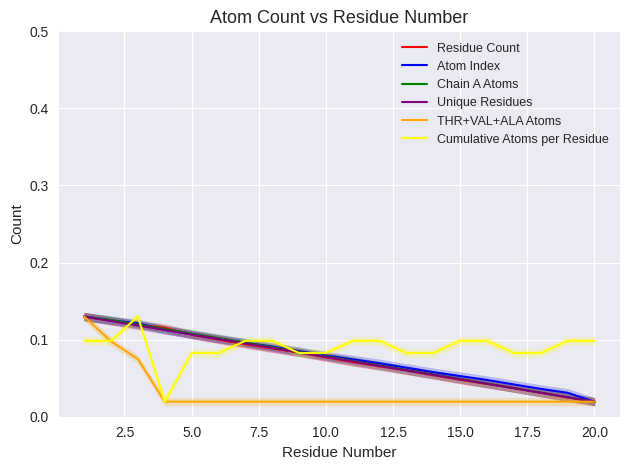

Reading left to right, list all the values displayed in this chart.

Residue Count: 0.1	0.1	0.1	0.1	0.1	0.1	0.1	0.1	0.1	0.1	0.1	0.1	0.1	0.1	0.0	0.0	0.0	0.0	0.0	0.0
Atom Index: 0.1	0.1	0.1	0.1	0.1	0.1	0.1	0.1	0.1	0.1	0.1	0.1	0.1	0.1	0.1	0.0	0.0	0.0	0.0	0.0
Chain A Atoms: 0.1	0.1	0.1	0.1	0.1	0.1	0.1	0.1	0.1	0.1	0.1	0.1	0.1	0.1	0.0	0.0	0.0	0.0	0.0	0.0
Unique Residues: 0.1	0.1	0.1	0.1	0.1	0.1	0.1	0.1	0.1	0.1	0.1	0.1	0.1	0.1	0.0	0.0	0.0	0.0	0.0	0.0
THR+VAL+ALA Atoms: 0.1	0.1	0.1	0.0	0.0	0.0	0.0	0.0	0.0	0.0	0.0	0.0	0.0	0.0	0.0	0.0	0.0	0.0	0.0	0.0
Cumulative Atoms per Residue: 0.1	0.1	0.1	0.0	0.1	0.1	0.1	0.1	0.1	0.1	0.1	0.1	0.1	0.1	0.1	0.1	0.1	0.1	0.1	0.1